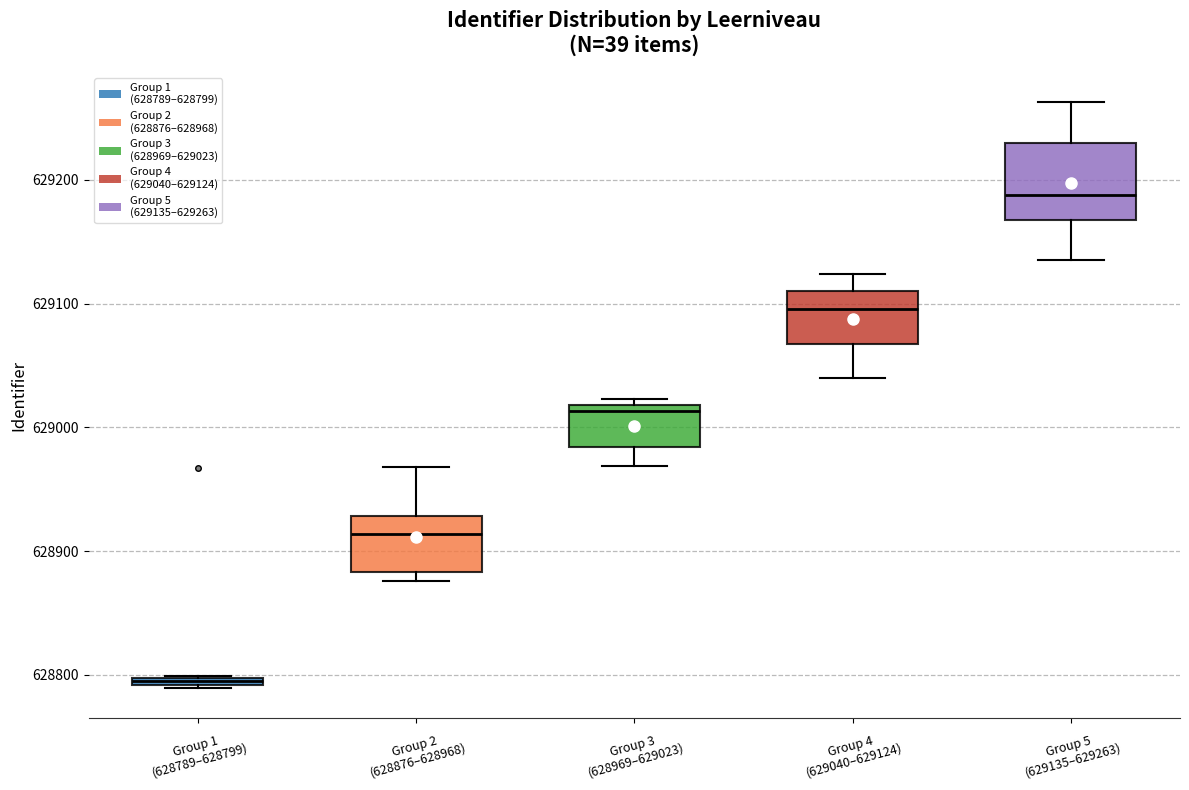

Which box's median line is the lowest?

Group 1 (628789–628799)